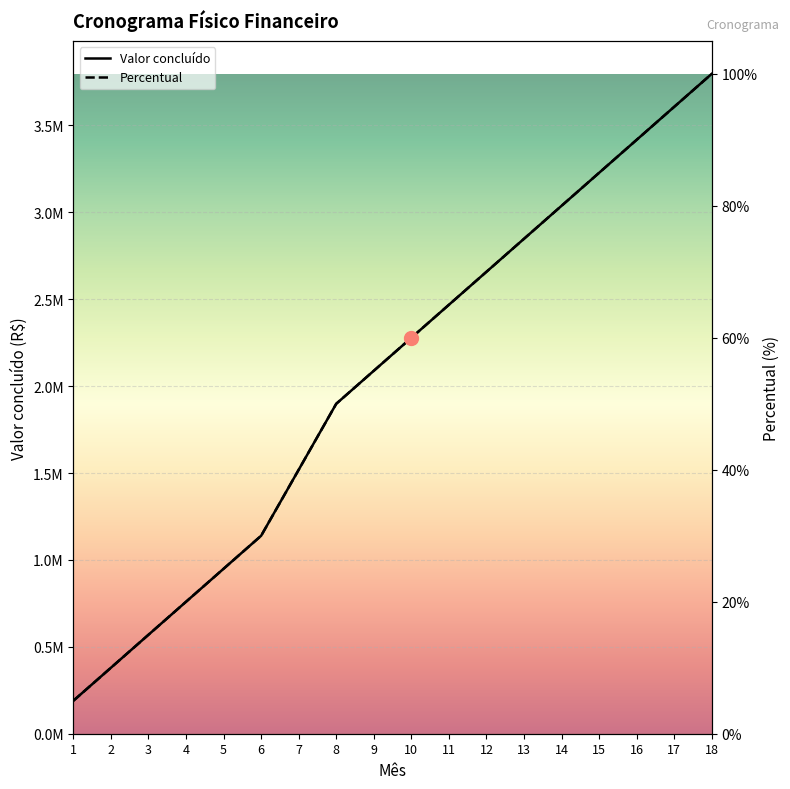

List the labels in order of Valor concluído value, smallest first.

1, 2, 3, 4, 5, 6, 7, 8, 9, 10, 11, 12, 13, 14, 15, 16, 17, 18